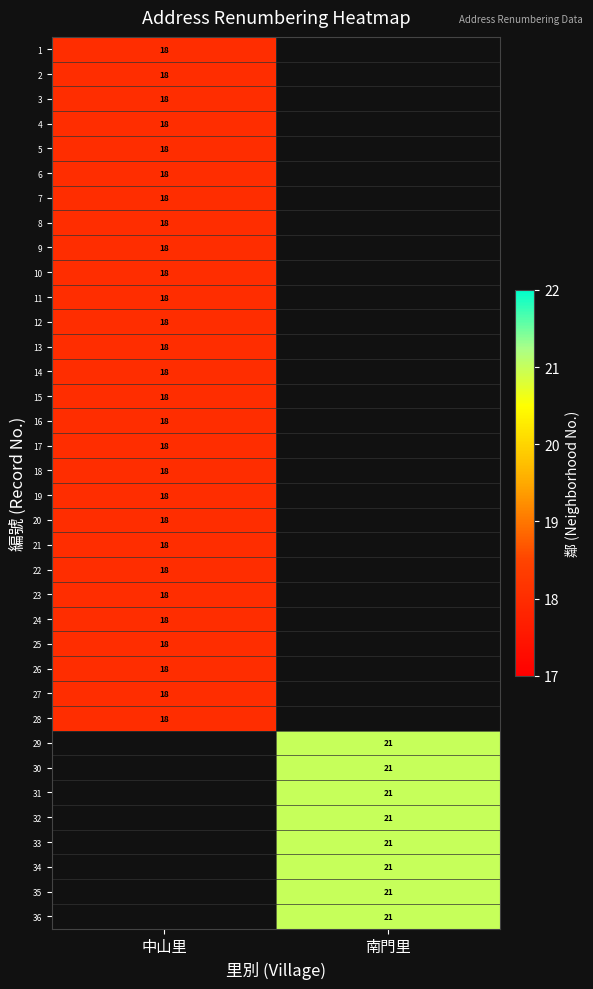

The 10 series shows 18 at 中山里. True or false?

True